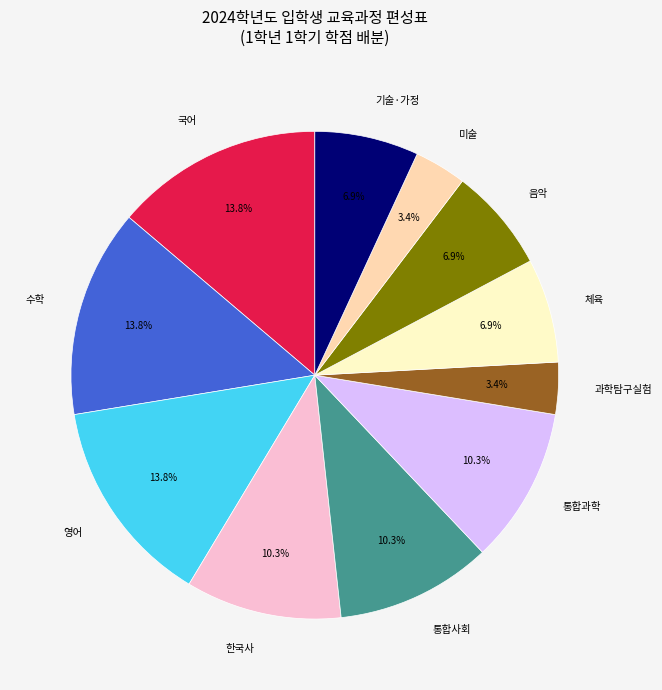

Count the number of slices in the pie.

11